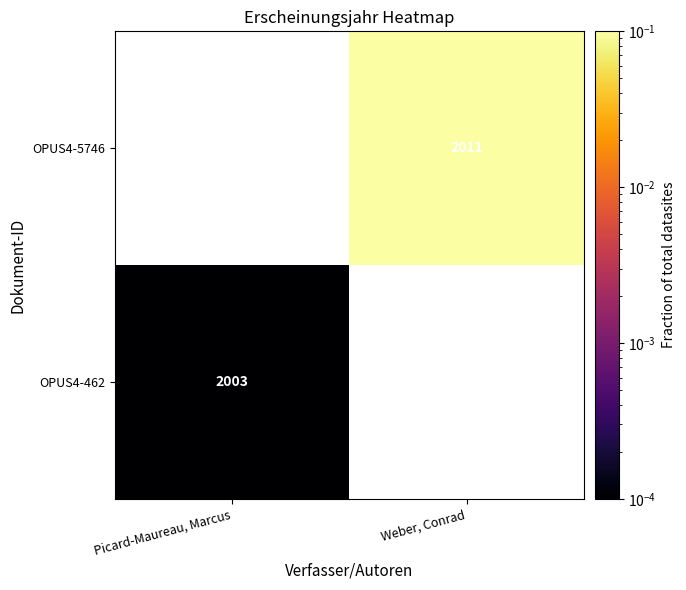

At which label does OPUS4-5746 first exceed 0?

Weber, Conrad